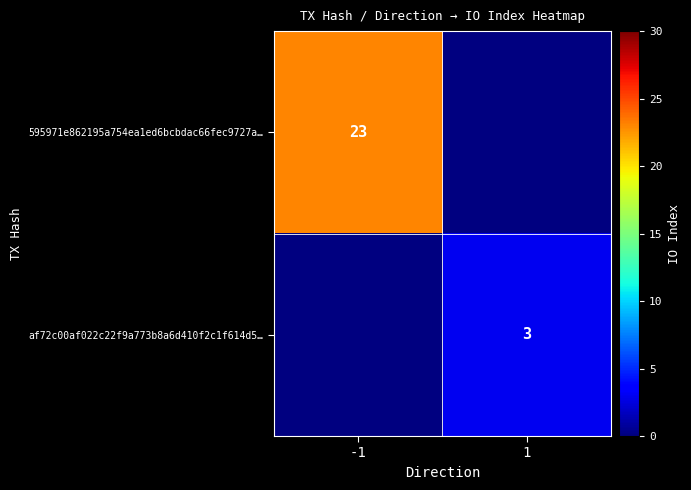

Is it true that af72c00af022c22f9a773b8a6d410f2c1f614d5… equals 5 at 1?

False